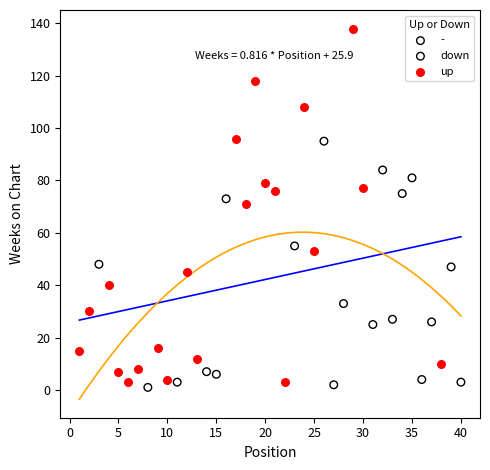

Which series contains the highest Y value?

up